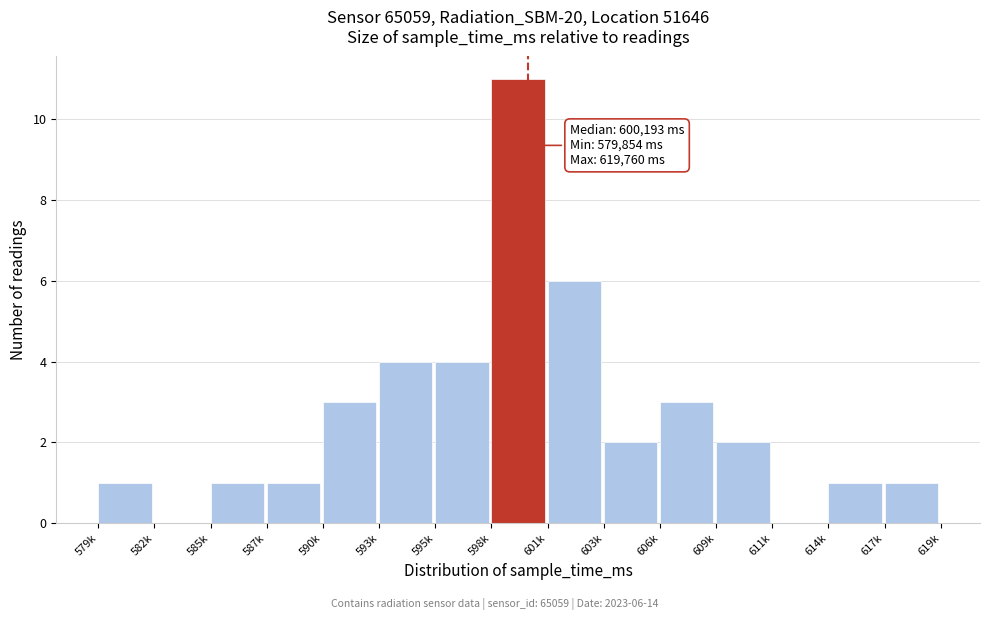

Reading left to right, extract all data points from this chart.

579k=1	582k=0	585k=1	587k=1	590k=3	593k=4	595k=4	598k=11	601k=6	603k=2	606k=3	609k=2	611k=0	614k=1	617k=1